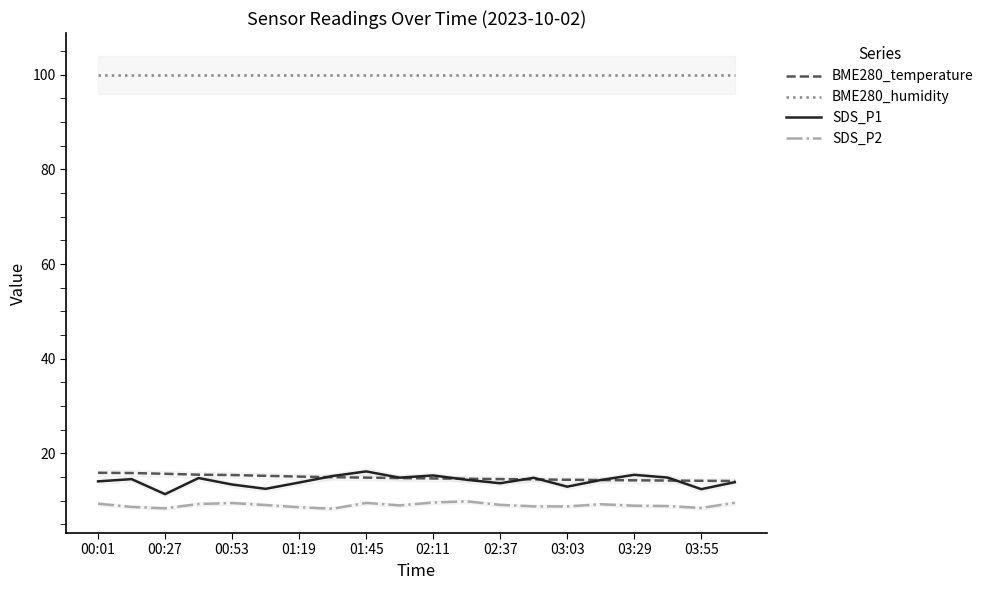

What is the maximum value for BME280_humidity?

100.0